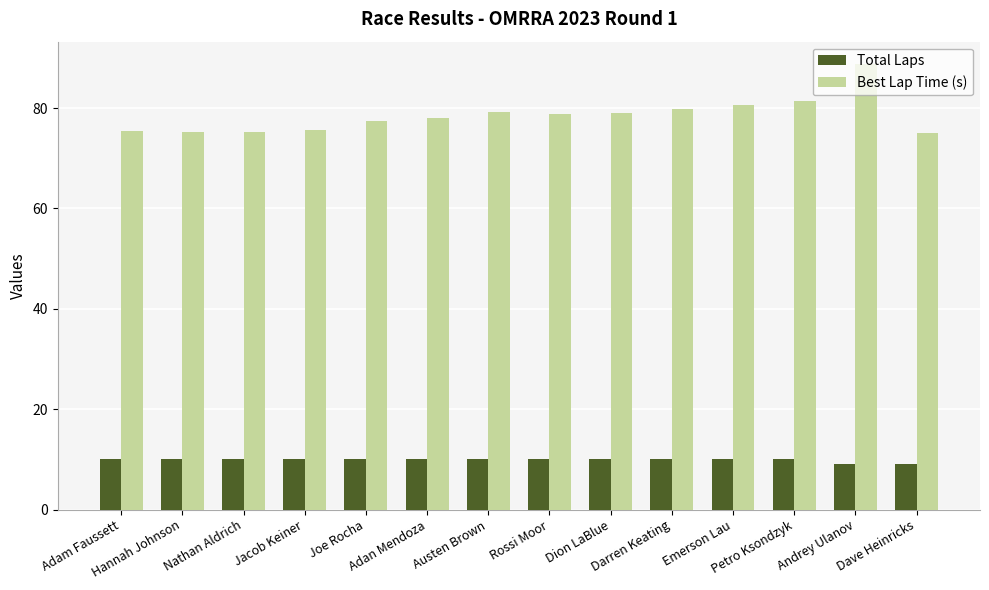

What is the highest value of the Total Laps series?

10.0